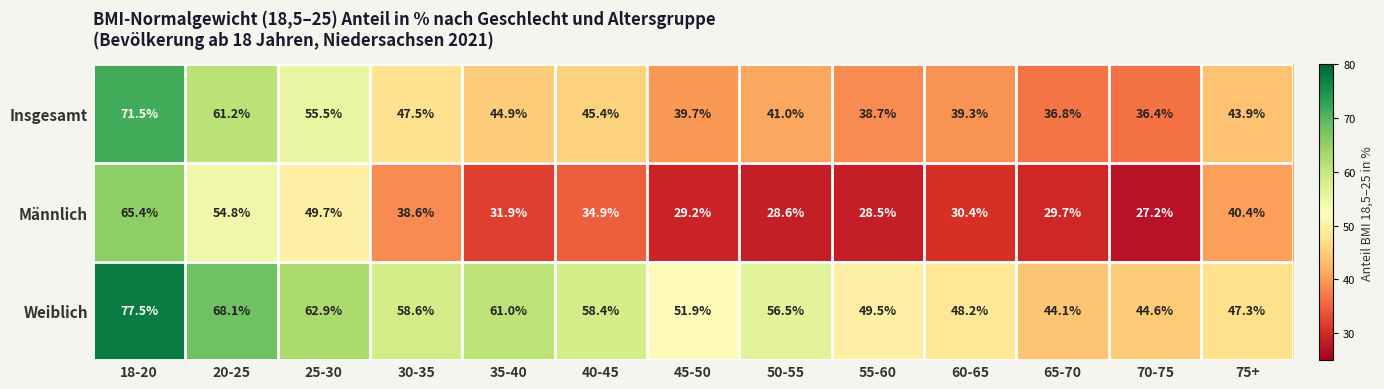

Which series has the largest range (max minus min)?

Männlich